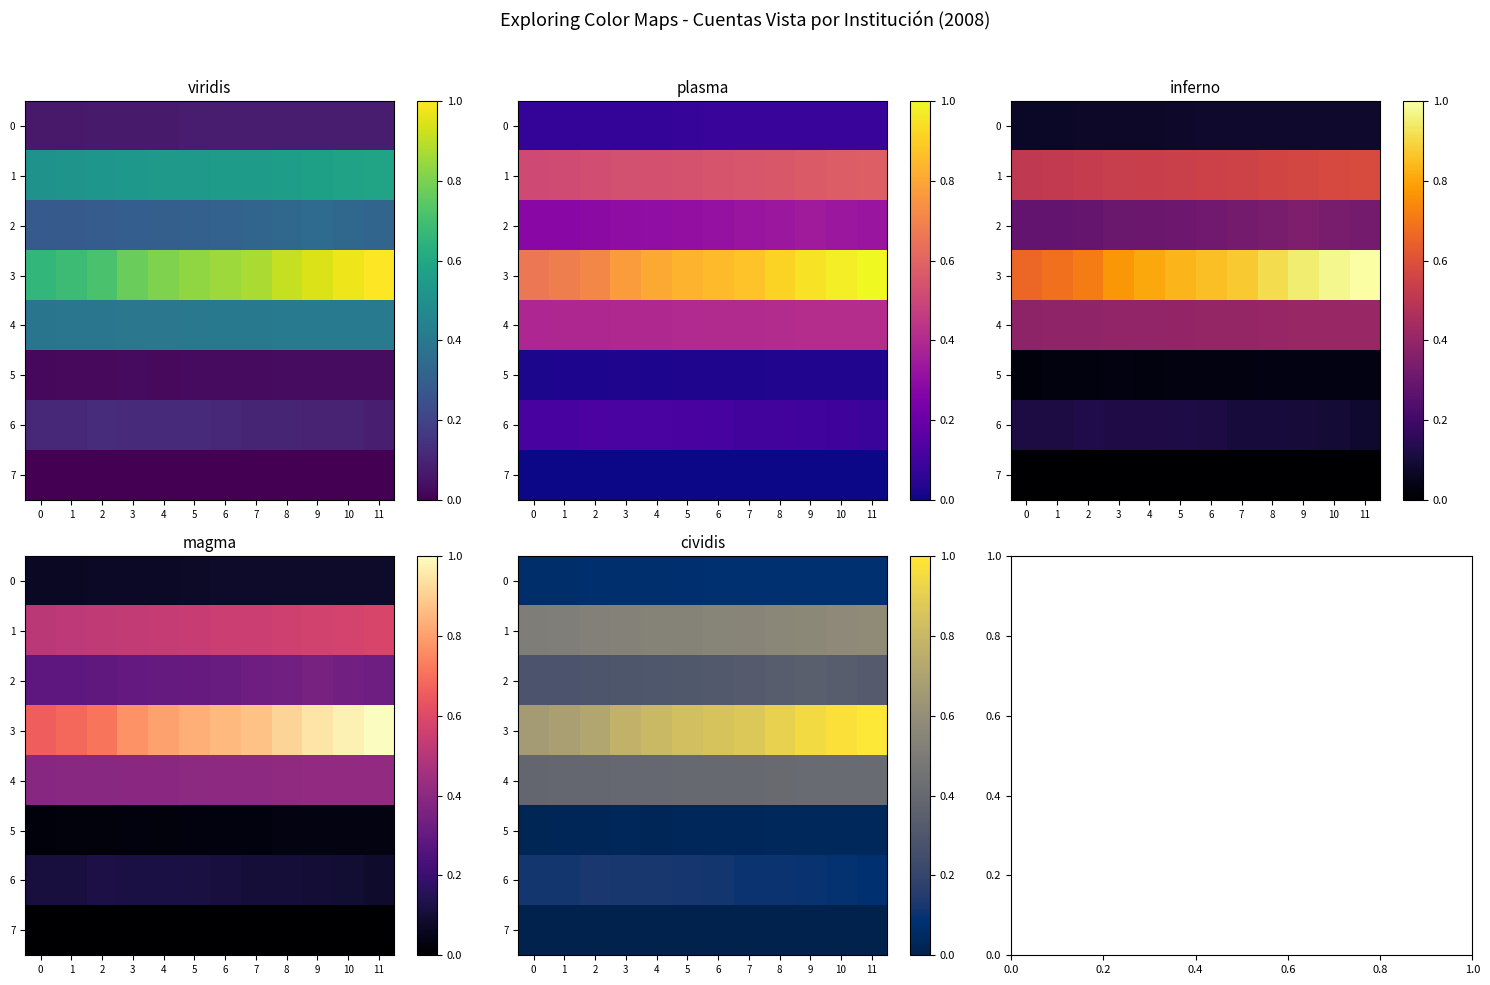

At which label does 7 reach its minimum?

11